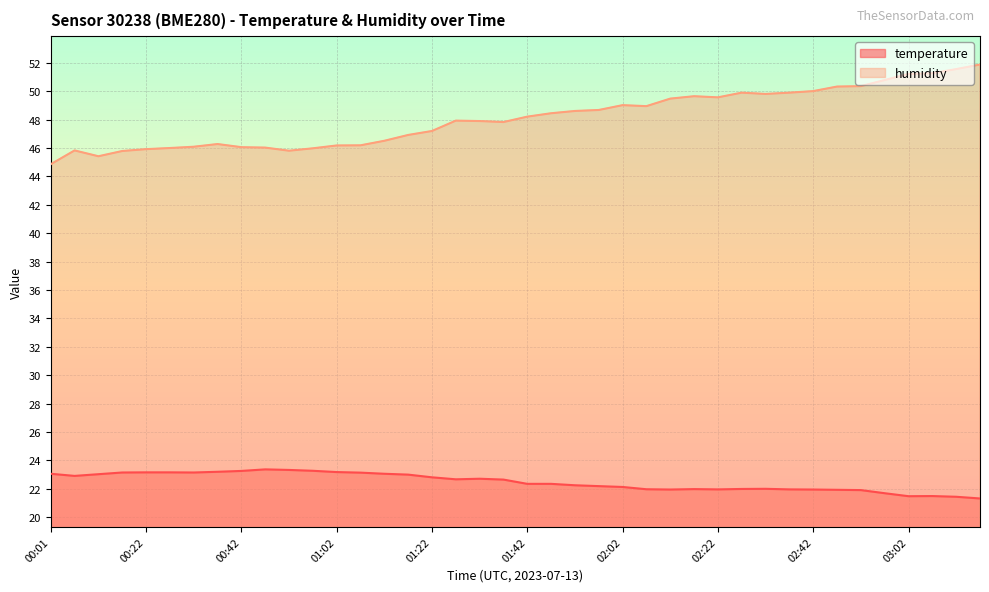

True or false: humidity and temperature intersect in this chart.

False